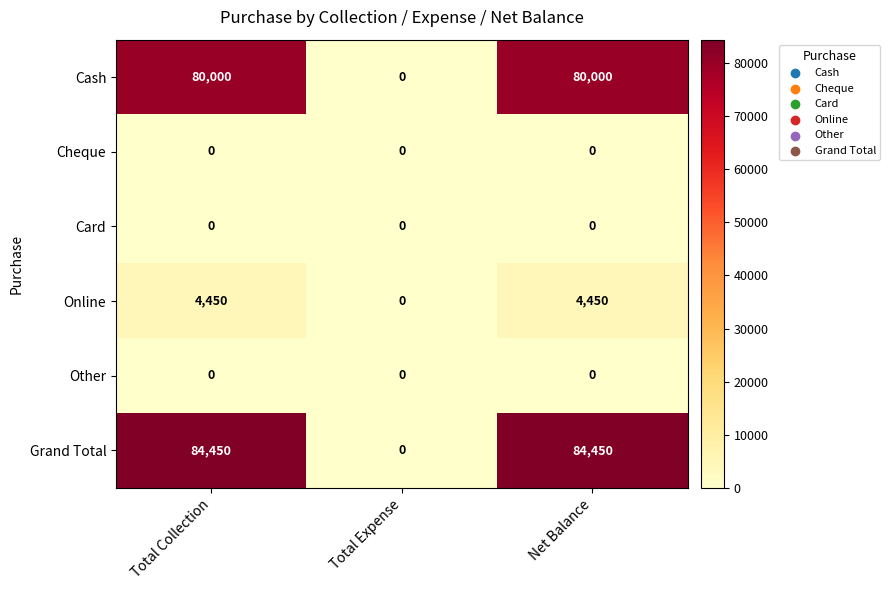

What is the average value of the Grand Total series?

56300